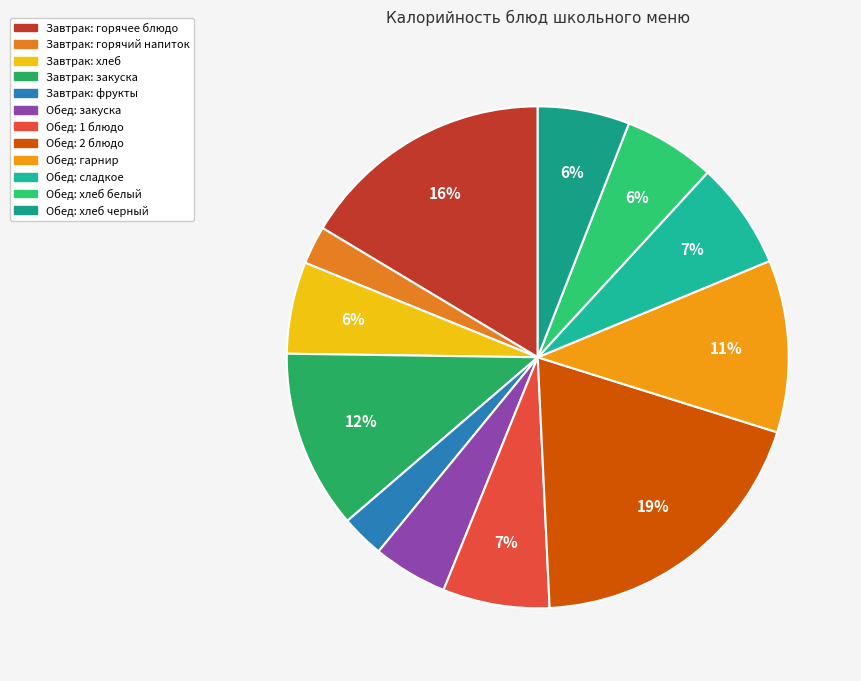

Count the number of slices in the pie.

12